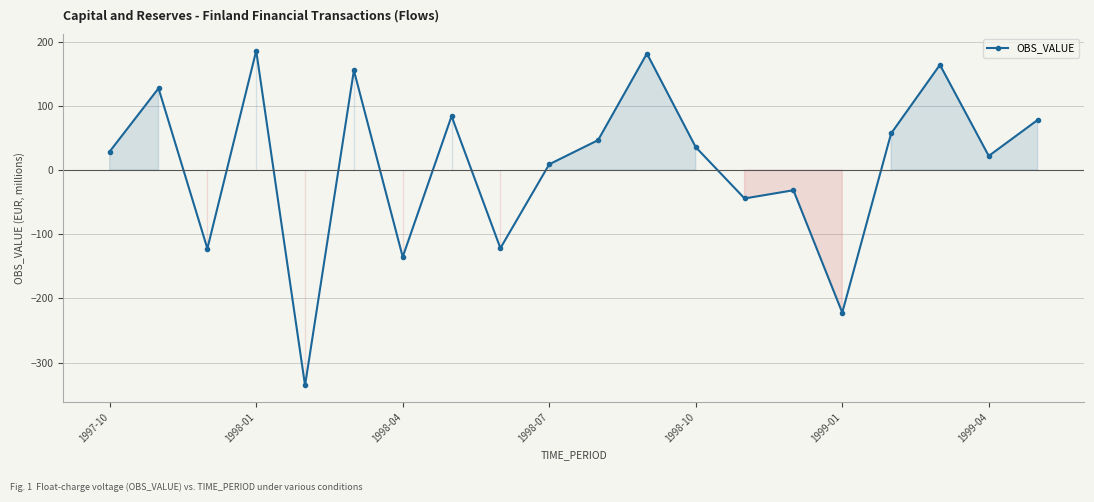

What is the difference between the maximum and minimum values?

521.5